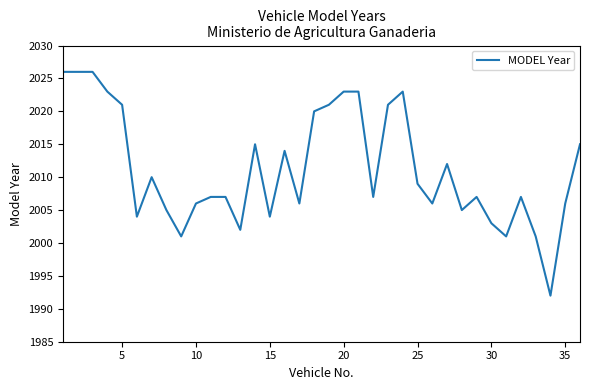

What is the smallest value displayed?

1992